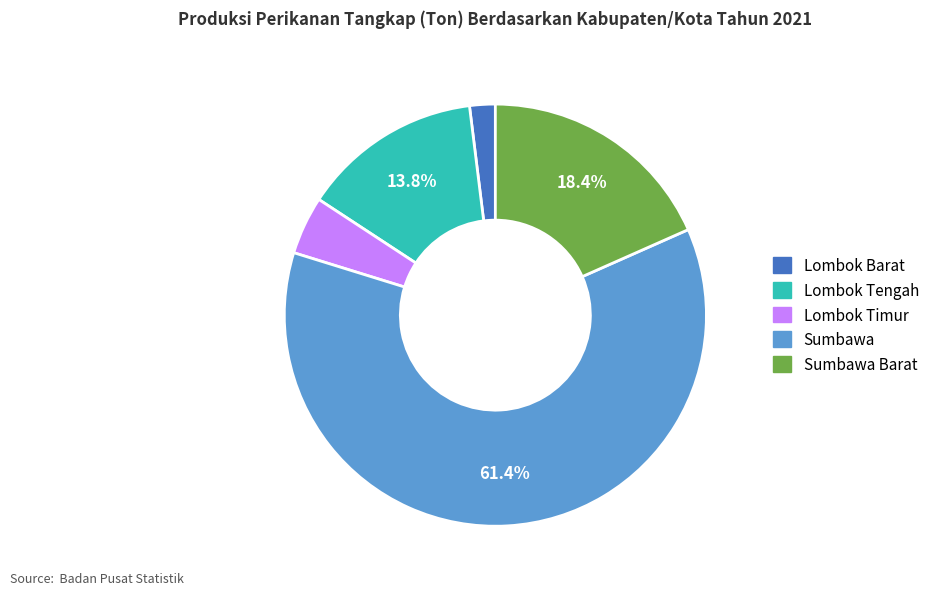

Which category has the biggest portion of the pie?

Sumbawa